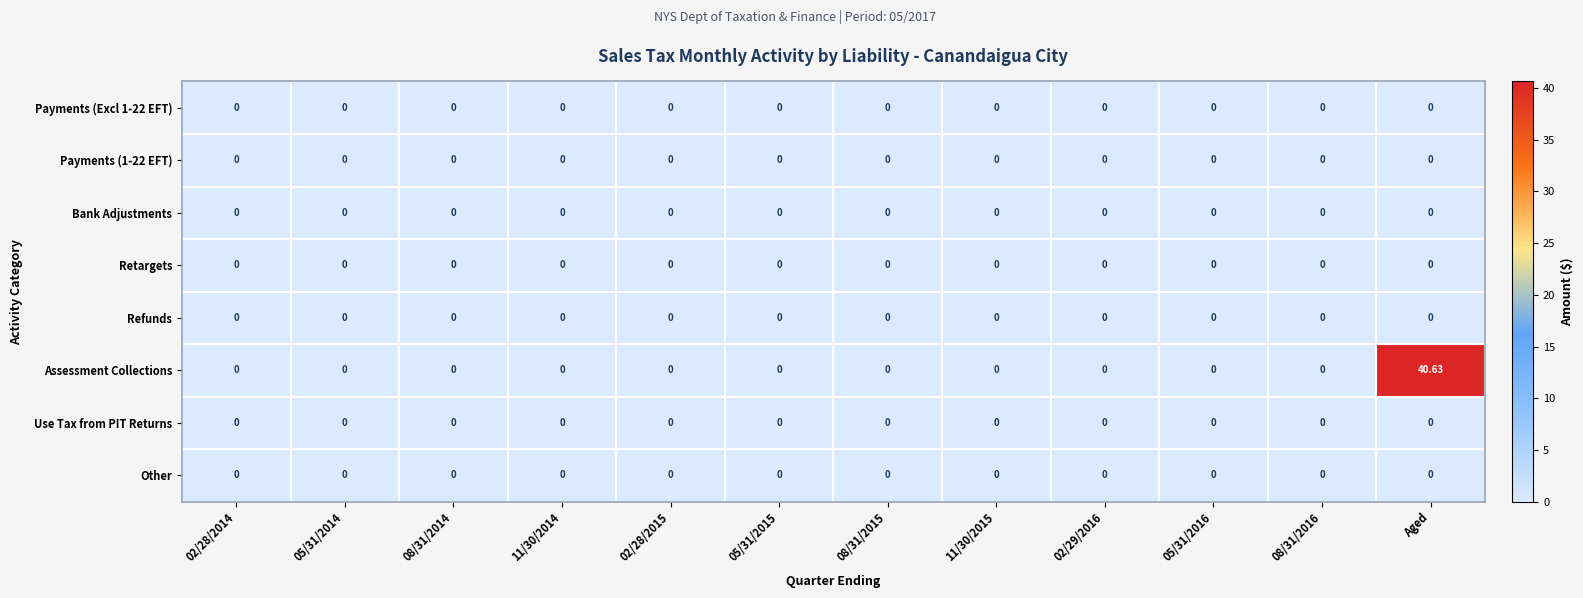

Which series has the largest total across all categories?

Assessment Collections